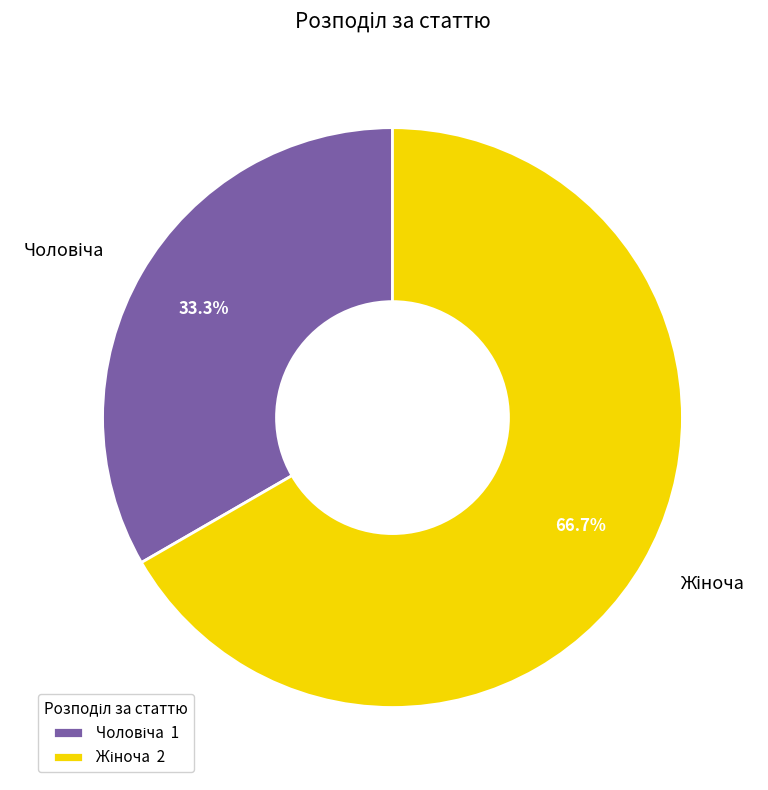

Is there a majority slice in this chart?

Yes